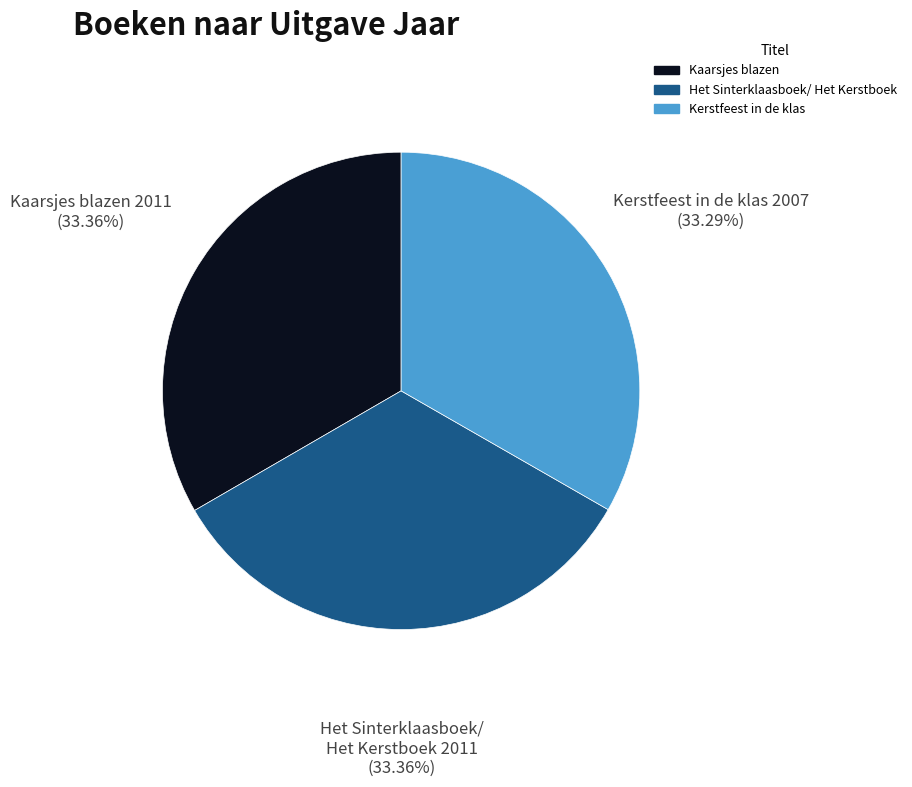

How many slices are in this pie chart?

3